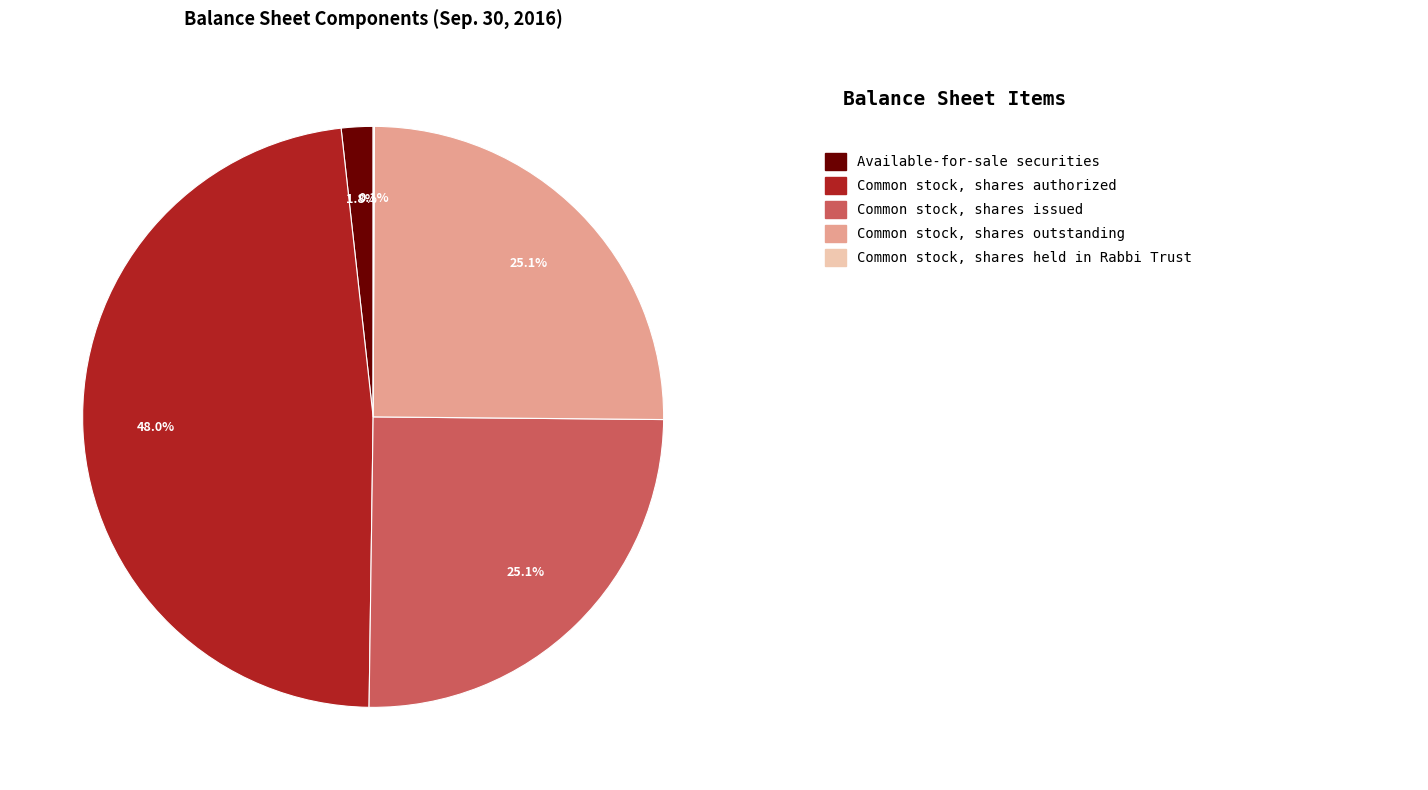

Is there any slice that represents more than half of the pie?

No